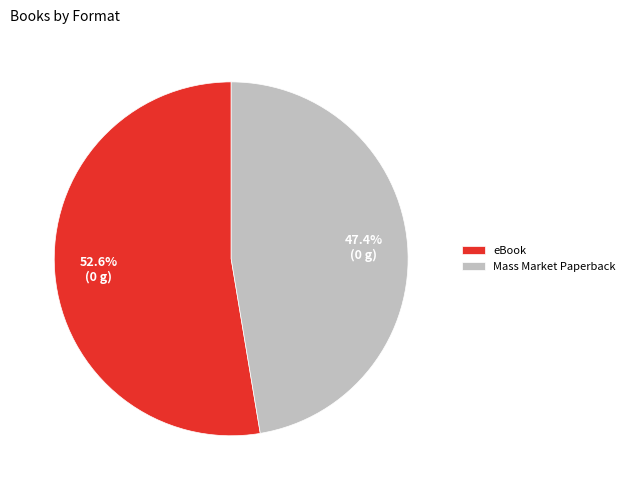

Is there a majority slice in this chart?

Yes